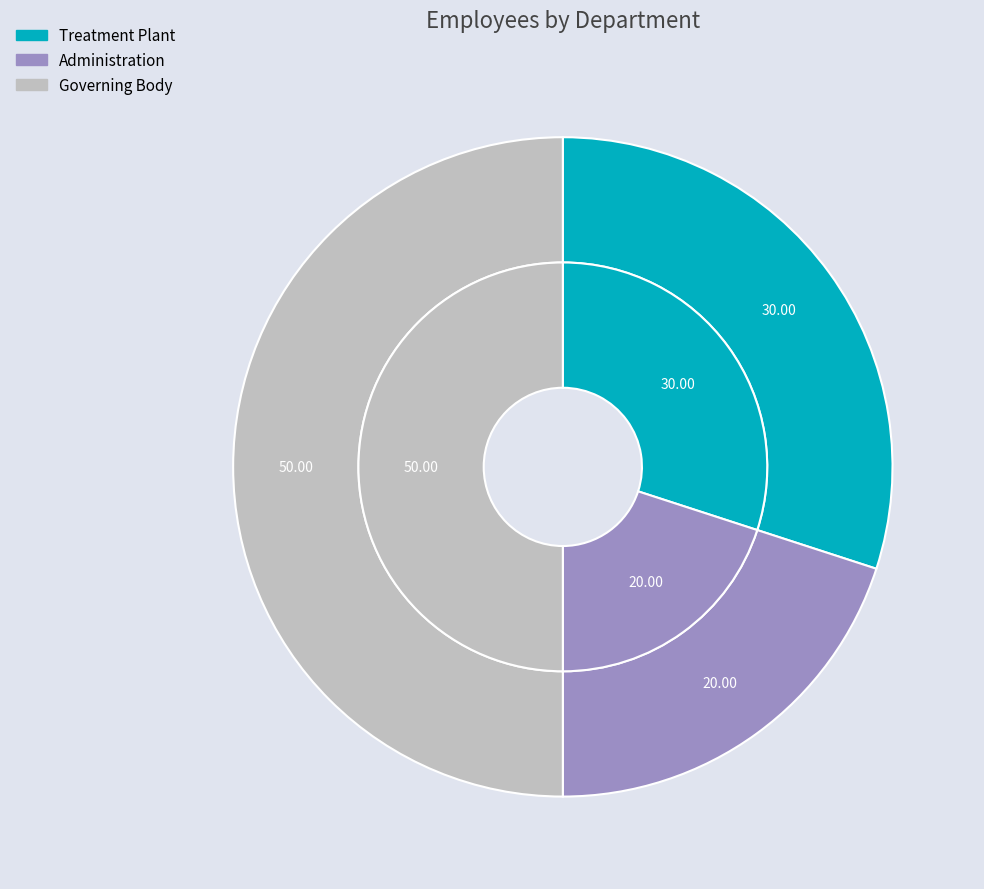

Does any single category account for the majority?

No